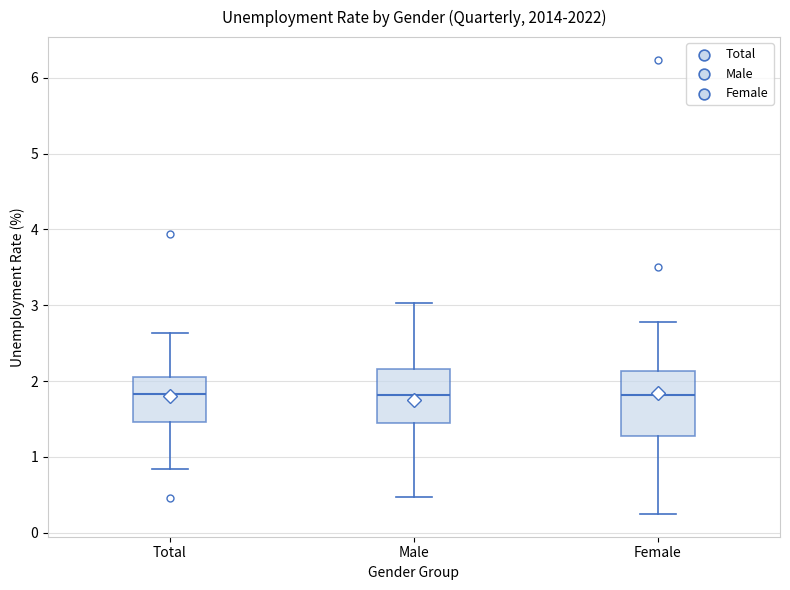

Where does the median line of the box for Male sit on the y-axis? The values are not printed on the chart, so give them approximately, as read against the axis.

1.8